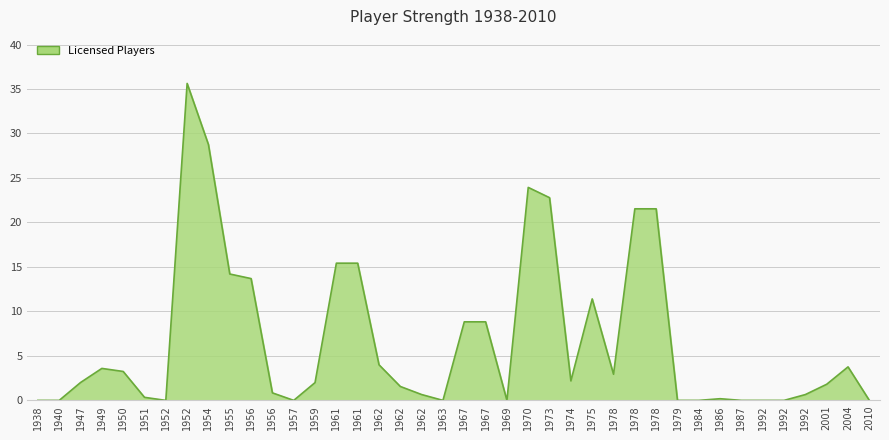

What is the difference between the second highest and minimum values?

28.8